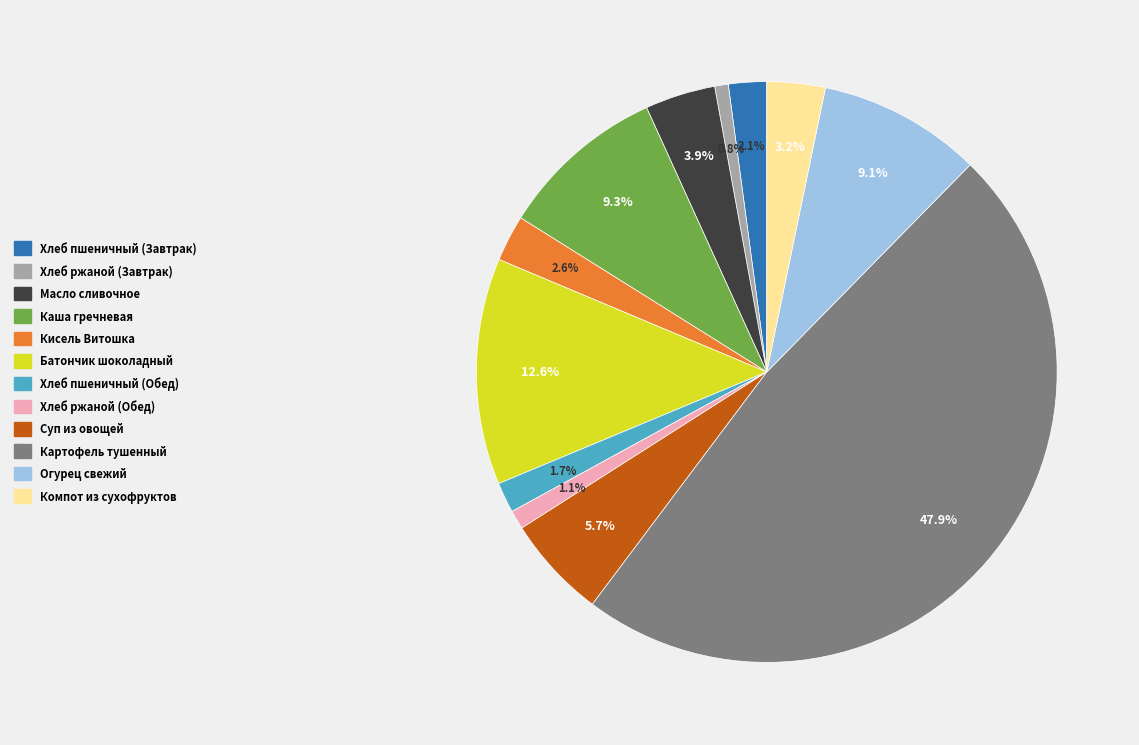

Is there any slice that represents more than half of the pie?

No